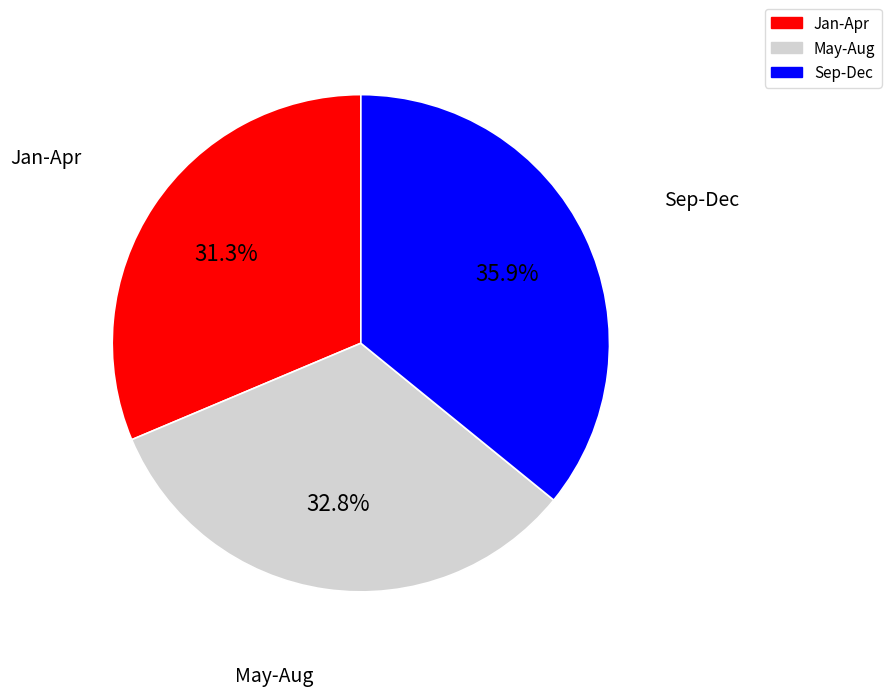

Does any single category account for the majority?

No